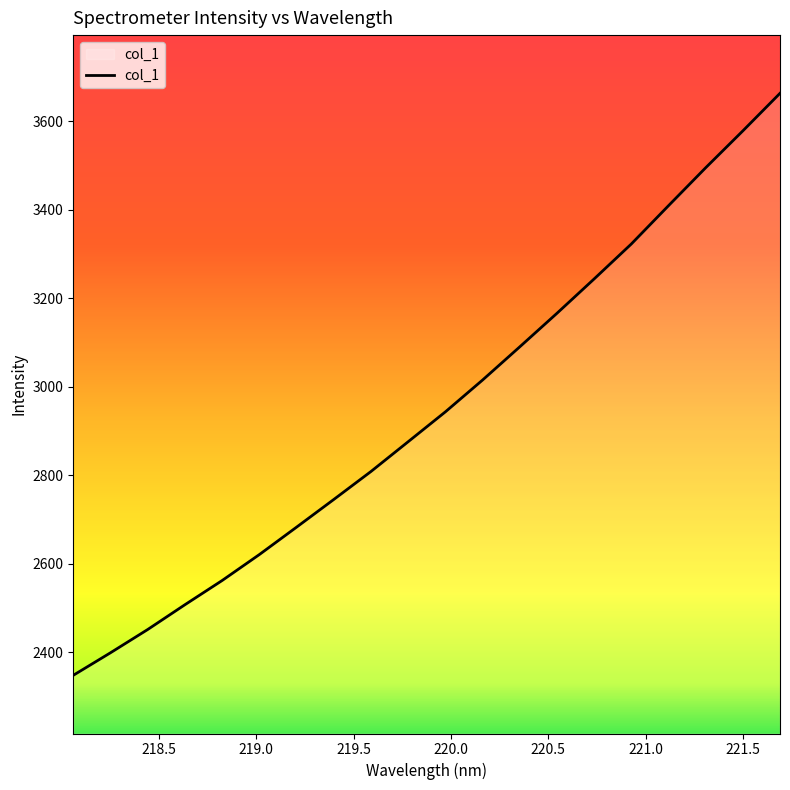

What is the smallest value displayed?

2347.4